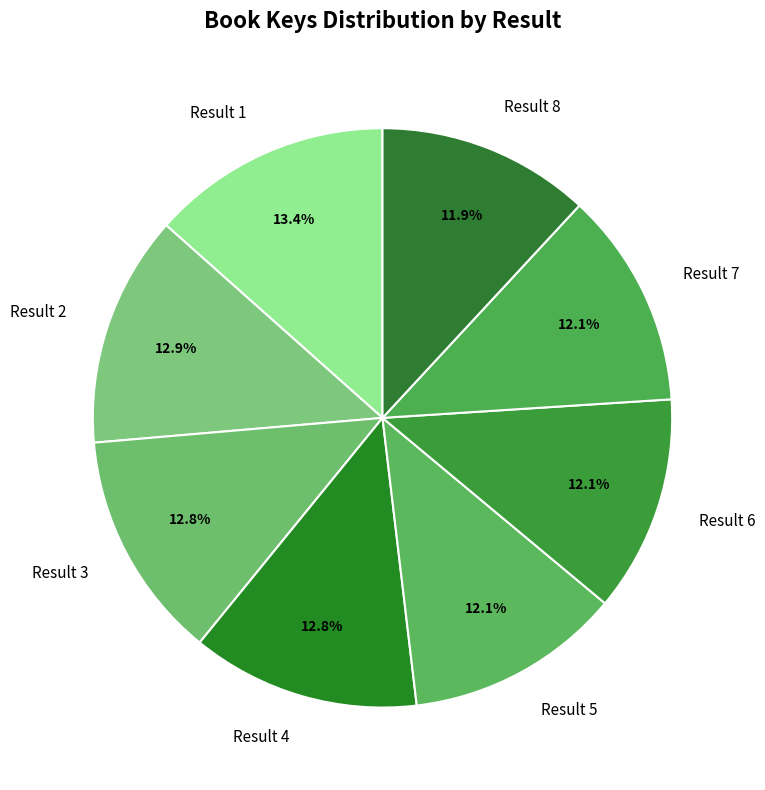

Does any single category account for the majority?

No